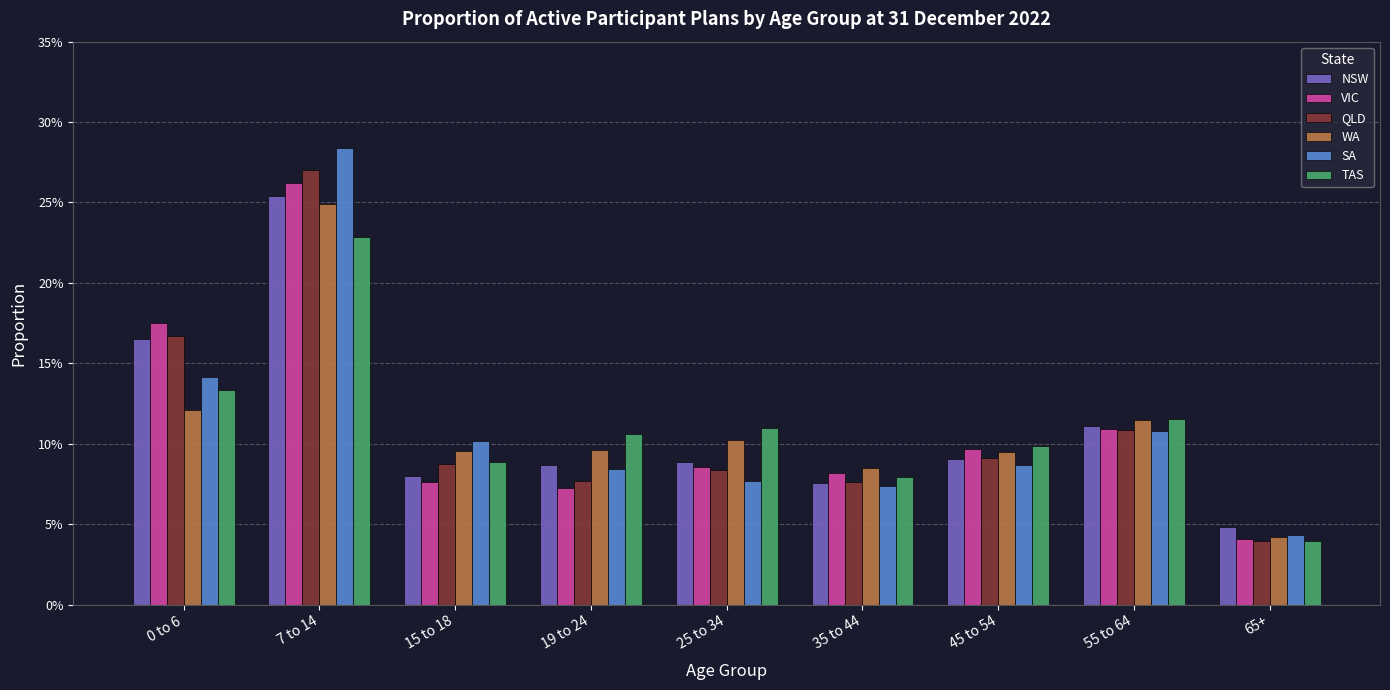

What is the value of the WA bar at the 6th from the left?

0.1